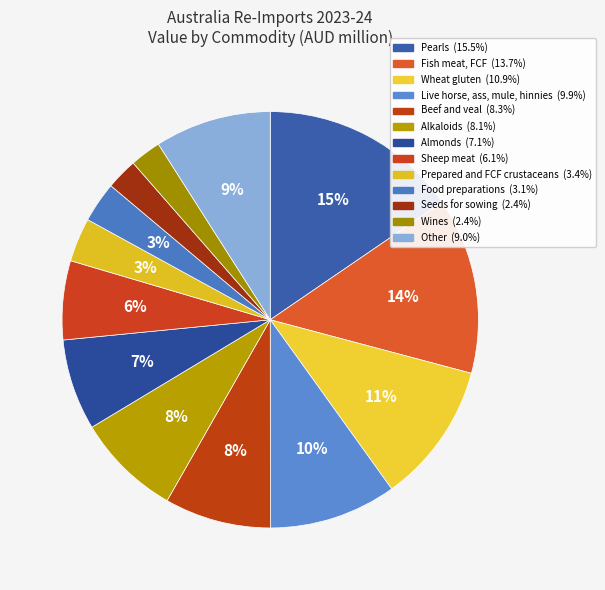

Does Wines account for over 50% of the chart?

No